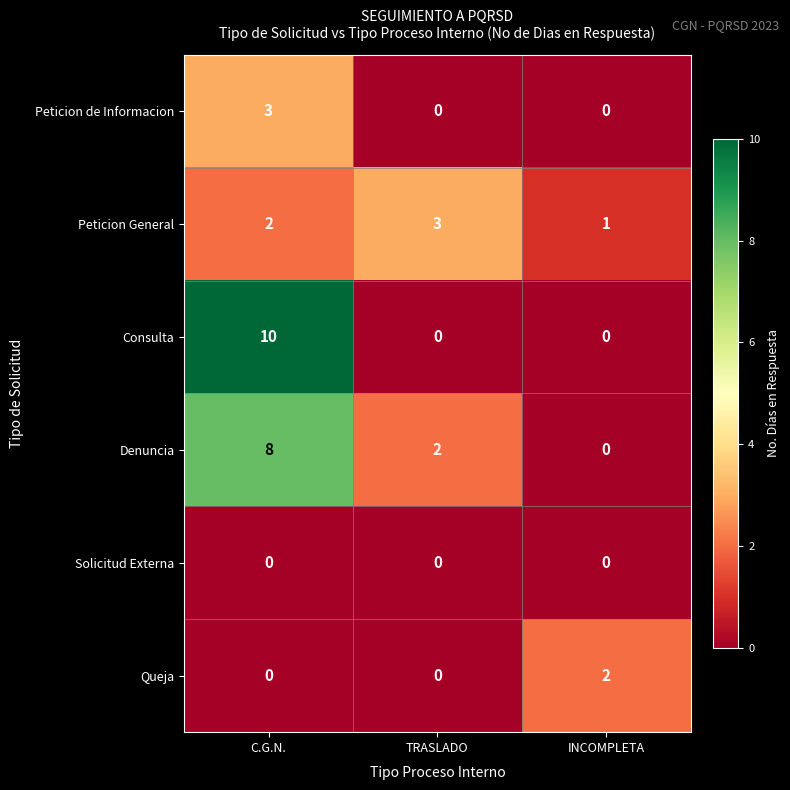

What is the total value across all series at INCOMPLETA?

3